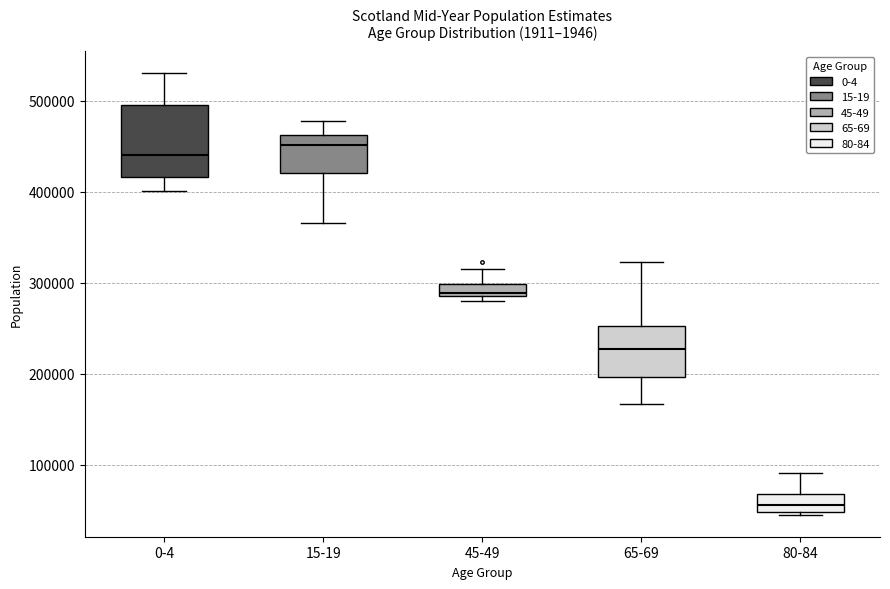

Comparing the boxes themselves (not the whiskers), which one is the tallest?

0-4